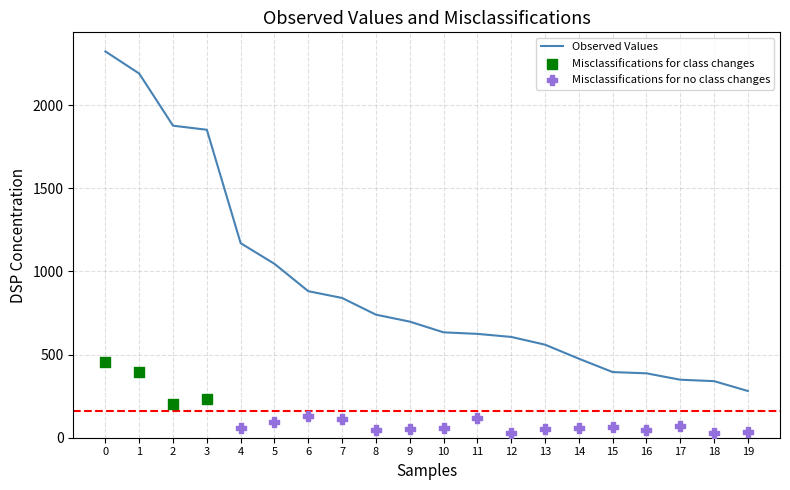

The value of Observed Values at 11 is 624.4. True or false?

True